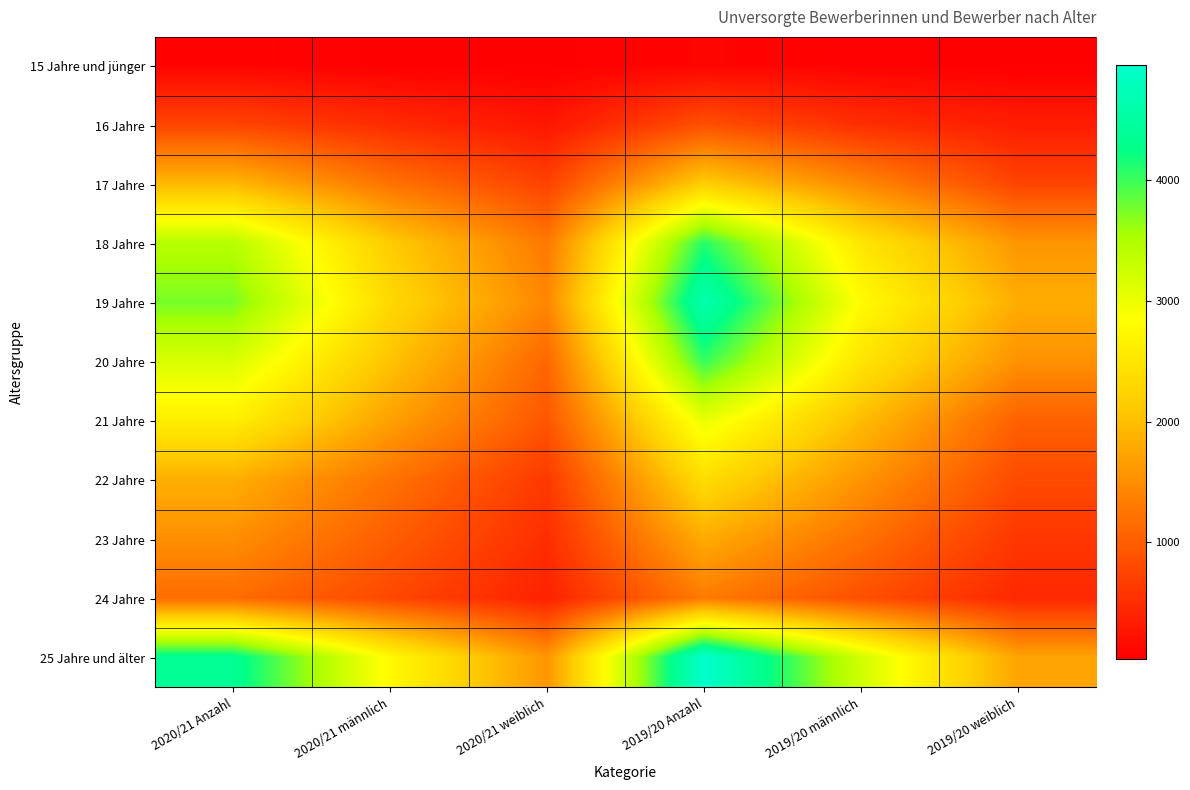

Reading left to right, what are all the values shown in this chart?

15 Jahre und jünger: 2020/21 Anzahl=80	2020/21 männlich=42	2020/21 weiblich=38	2019/20 Anzahl=93	2019/20 männlich=62	2019/20 weiblich=31
16 Jahre: 2020/21 Anzahl=749	2020/21 männlich=487	2020/21 weiblich=261	2019/20 Anzahl=862	2019/20 männlich=522	2019/20 weiblich=340
17 Jahre: 2020/21 Anzahl=1946	2020/21 männlich=1224	2020/21 weiblich=722	2019/20 Anzahl=2182	2019/20 männlich=1443	2019/20 weiblich=739
18 Jahre: 2020/21 Anzahl=3435	2020/21 männlich=2149	2020/21 weiblich=1284	2019/20 Anzahl=4094	2019/20 männlich=2507	2019/20 weiblich=1587
19 Jahre: 2020/21 Anzahl=3751	2020/21 männlich=2314	2020/21 weiblich=1437	2019/20 Anzahl=4627	2019/20 männlich=2803	2019/20 weiblich=1824
20 Jahre: 2020/21 Anzahl=3153	2020/21 männlich=2054	2020/21 weiblich=1099	2019/20 Anzahl=4023	2019/20 männlich=2487	2019/20 weiblich=1536
21 Jahre: 2020/21 Anzahl=2624	2020/21 männlich=1697	2020/21 weiblich=927	2019/20 Anzahl=3020	2019/20 männlich=1983	2019/20 weiblich=1037
22 Jahre: 2020/21 Anzahl=1843	2020/21 männlich=1219	2020/21 weiblich=624	2019/20 Anzahl=2377	2019/20 männlich=1571	2019/20 weiblich=806
23 Jahre: 2020/21 Anzahl=1516	2020/21 männlich=1005	2020/21 weiblich=511	2019/20 Anzahl=1807	2019/20 männlich=1208	2019/20 weiblich=599
24 Jahre: 2020/21 Anzahl=1158	2020/21 männlich=779	2020/21 weiblich=379	2019/20 Anzahl=1311	2019/20 männlich=856	2019/20 weiblich=455
25 Jahre und älter: 2020/21 Anzahl=4359	2020/21 männlich=2777	2020/21 weiblich=1582	2019/20 Anzahl=4953	2019/20 männlich=3229	2019/20 weiblich=1724